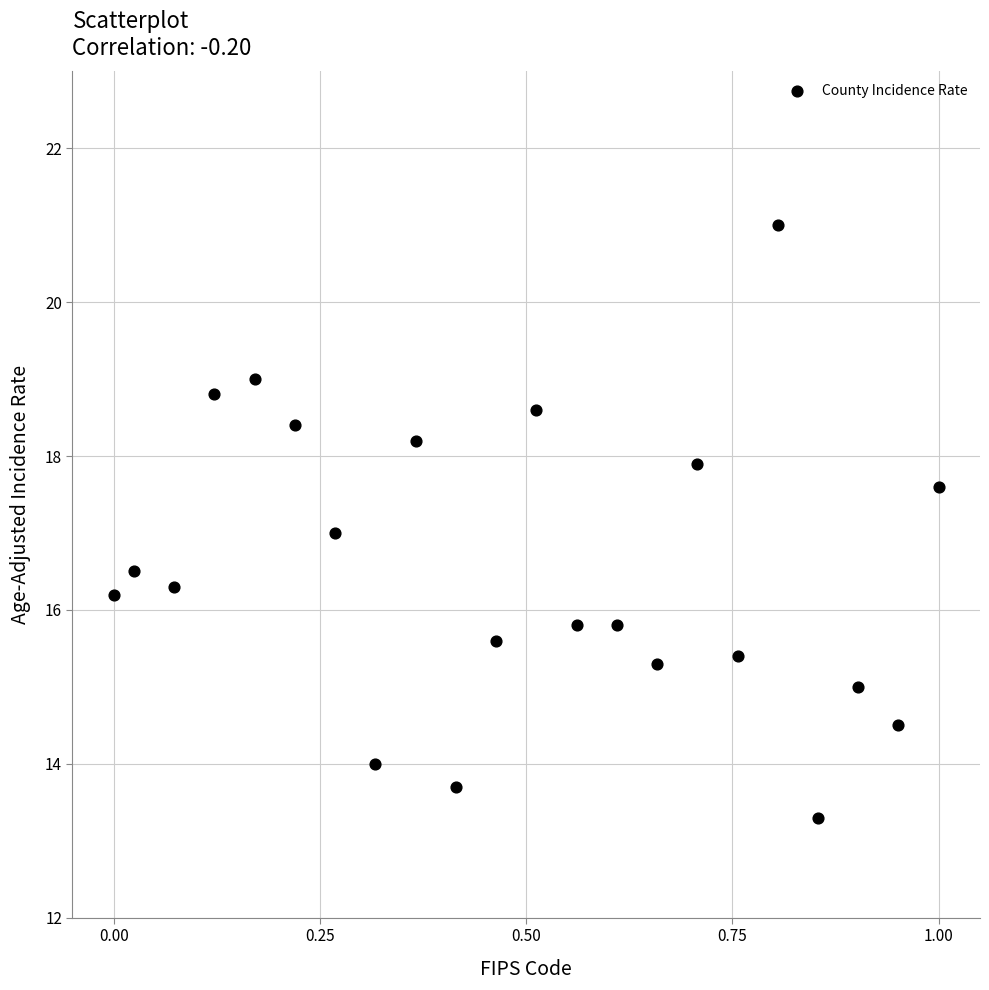

What is the range of X values (max minus min)?

1.0